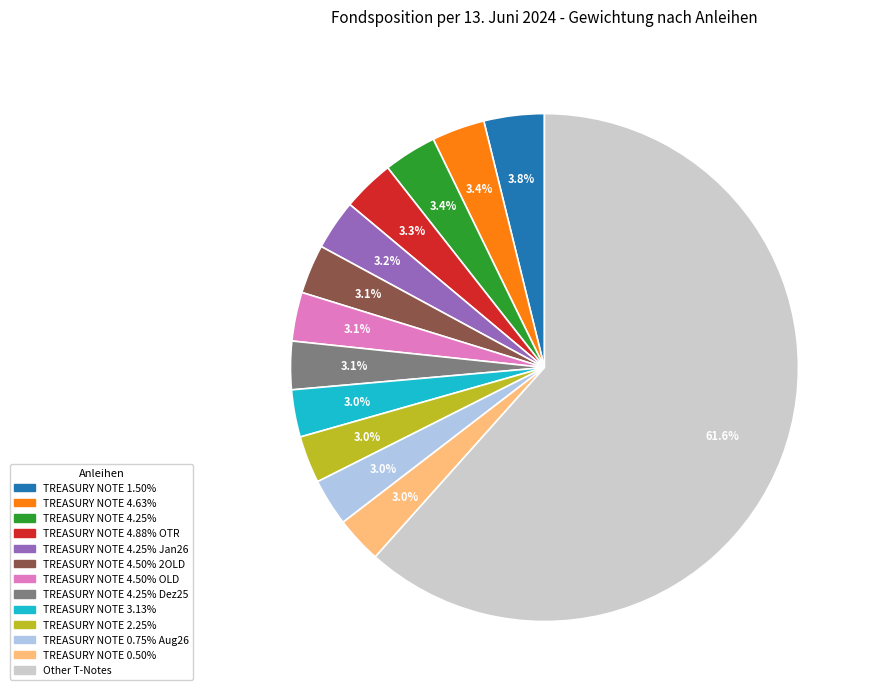

To the nearest percent, what is the difference between the largest and smallest slice percentages?

59%